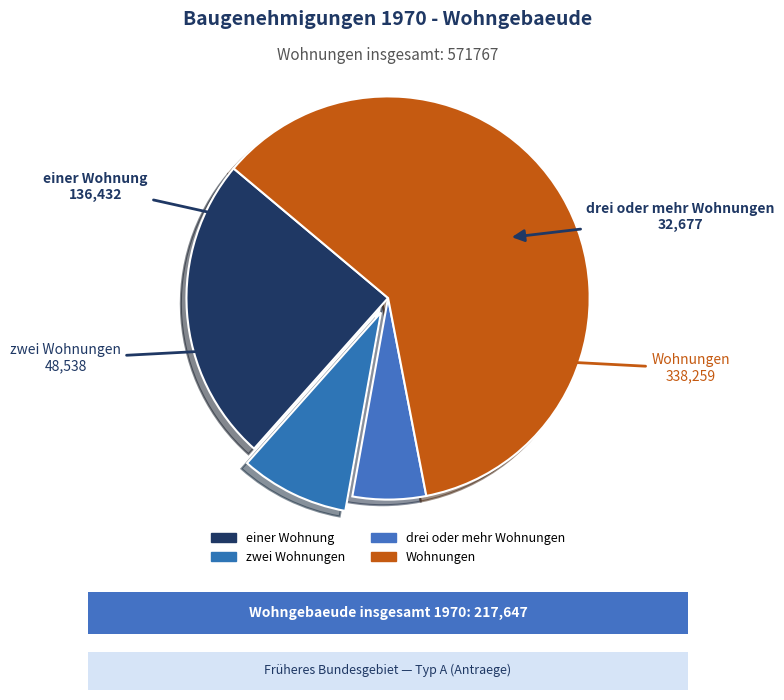

What is the ratio of the value at zwei Wohnungen to the value at einer Wohnung?

0.4